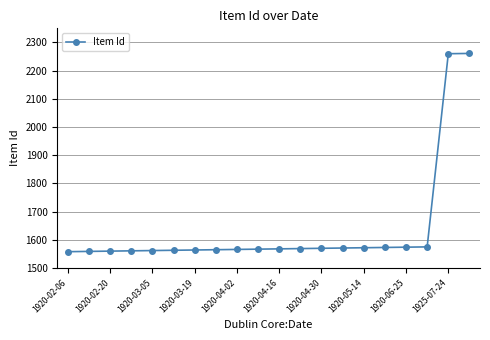

Does the chart have visible grid lines?

Yes